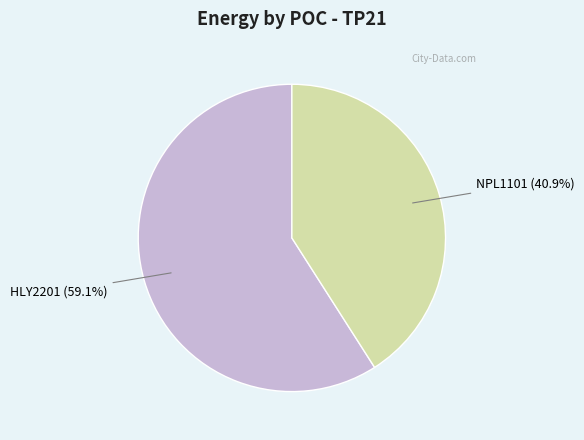

Is there a majority slice in this chart?

Yes